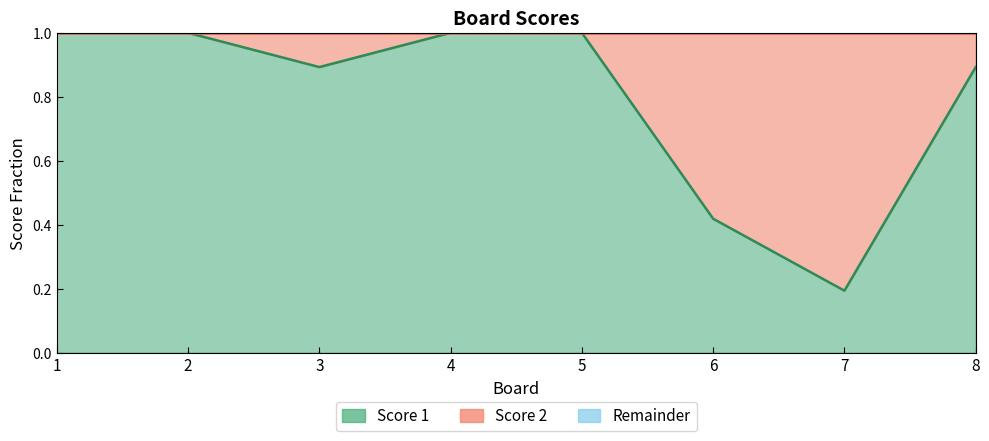

How many interior local valleys (lower than both neighbors) does the data have?

2